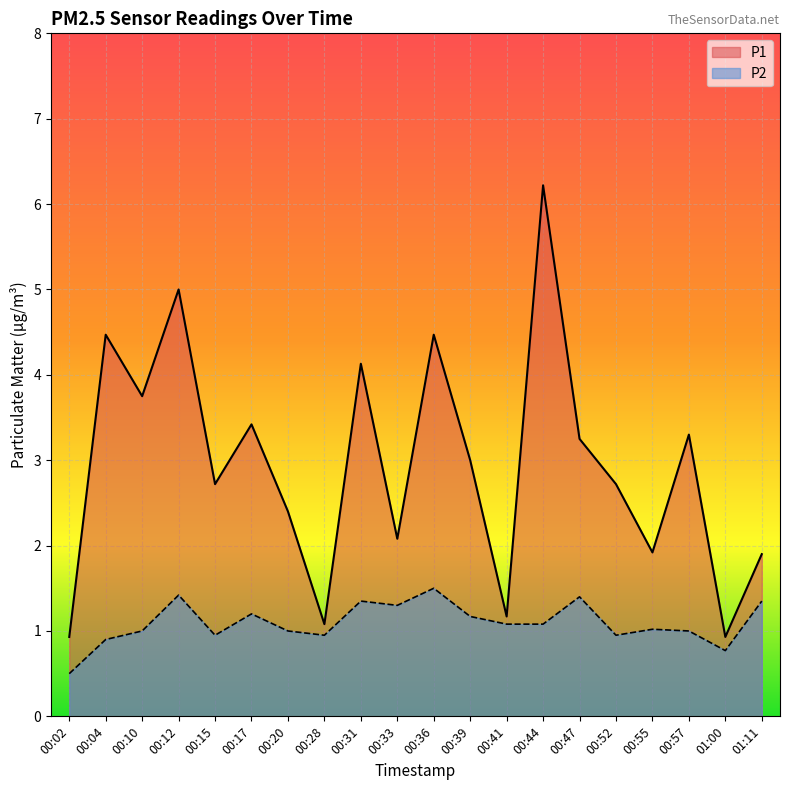

What are all the series names shown in the legend?

P1, P2